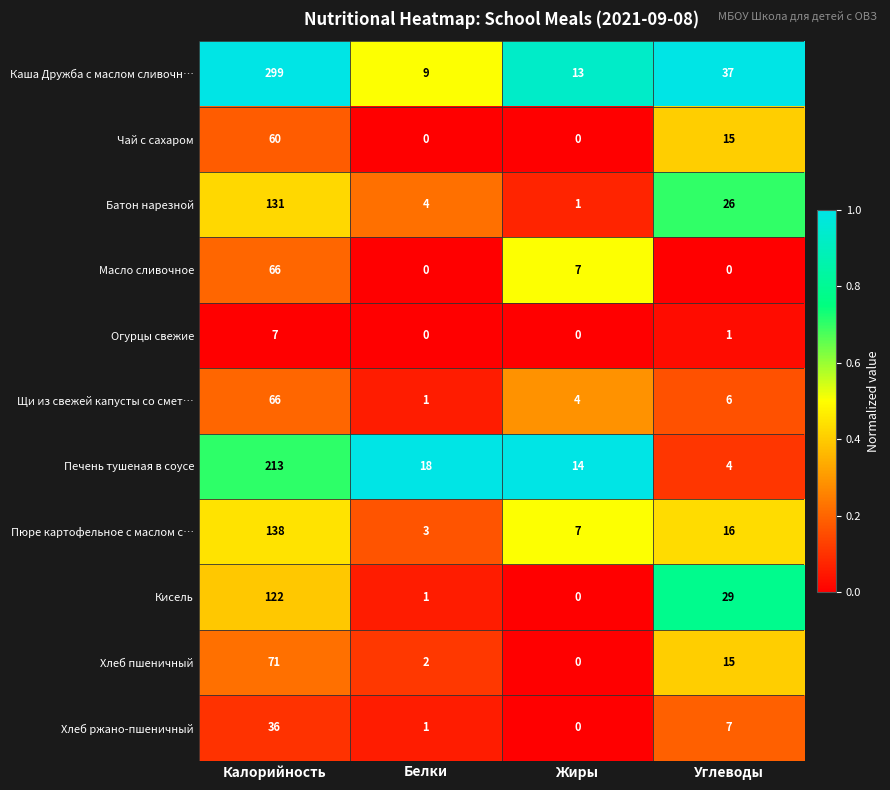

What is the difference between the highest and lowest values at Углеводы?

37